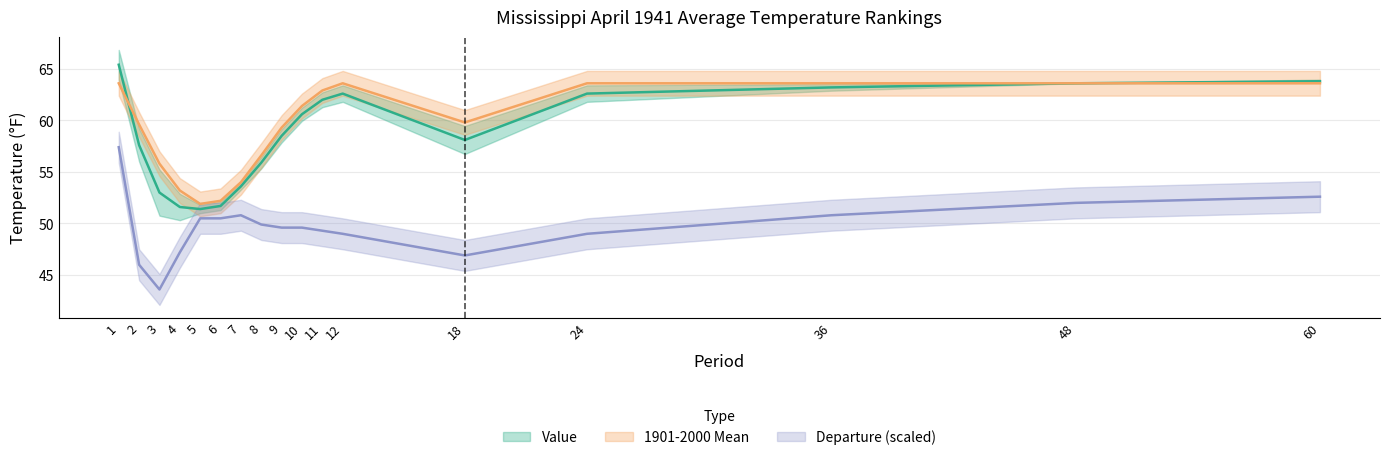

True or false: Departure has more than 1 interior local peaks.

False